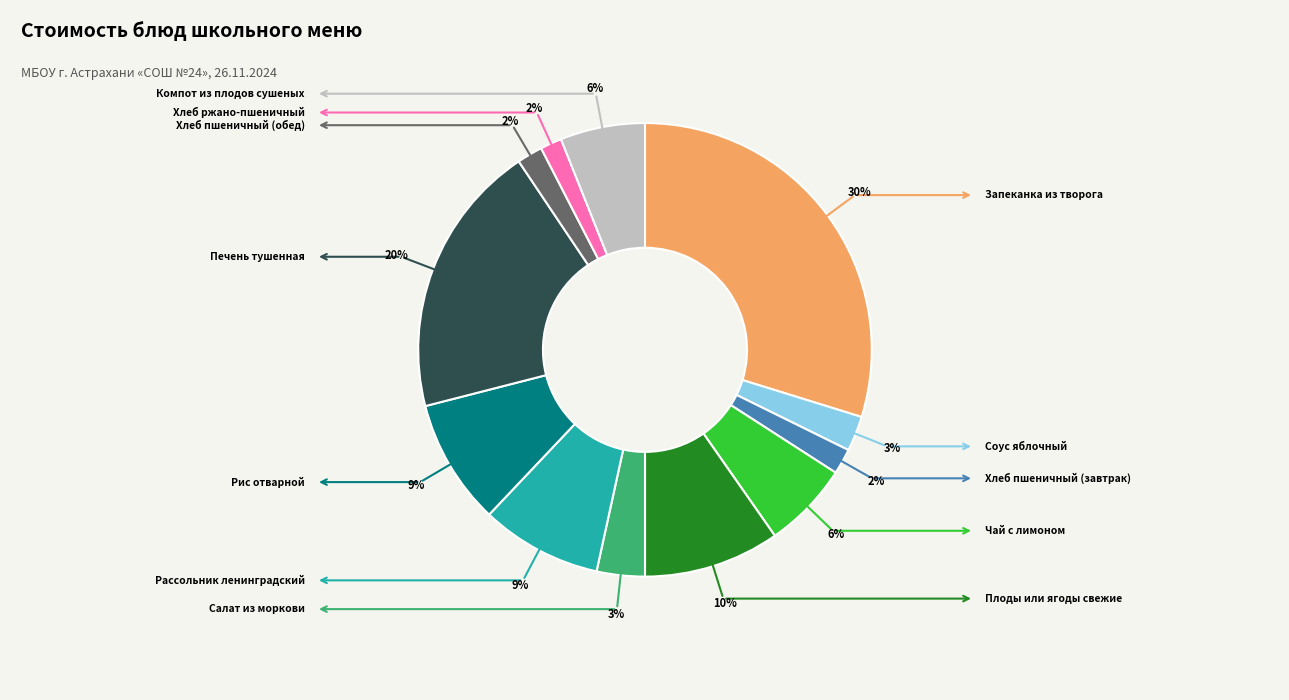

Is there any slice that represents more than half of the pie?

No